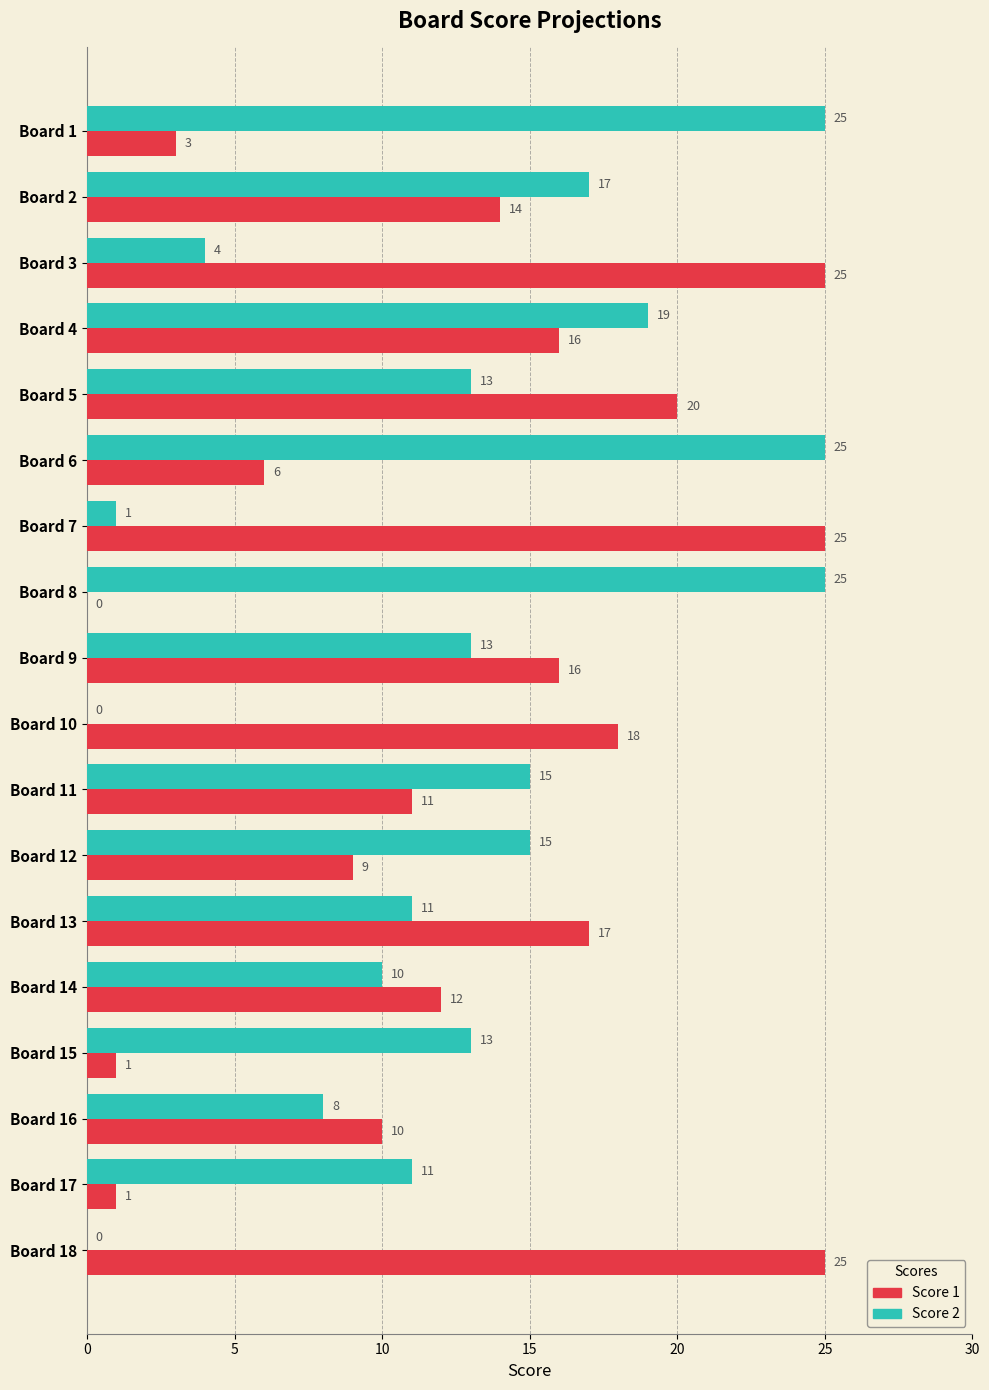

Where is Score 1 nearest to the value 12?

Board 14